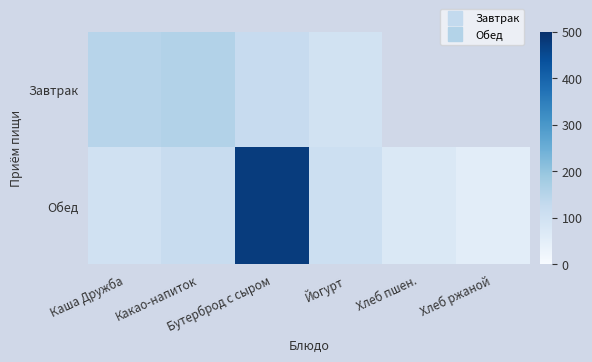

Between Каша Дружба and Йогурт, which series saw the biggest shift?

Завтрак